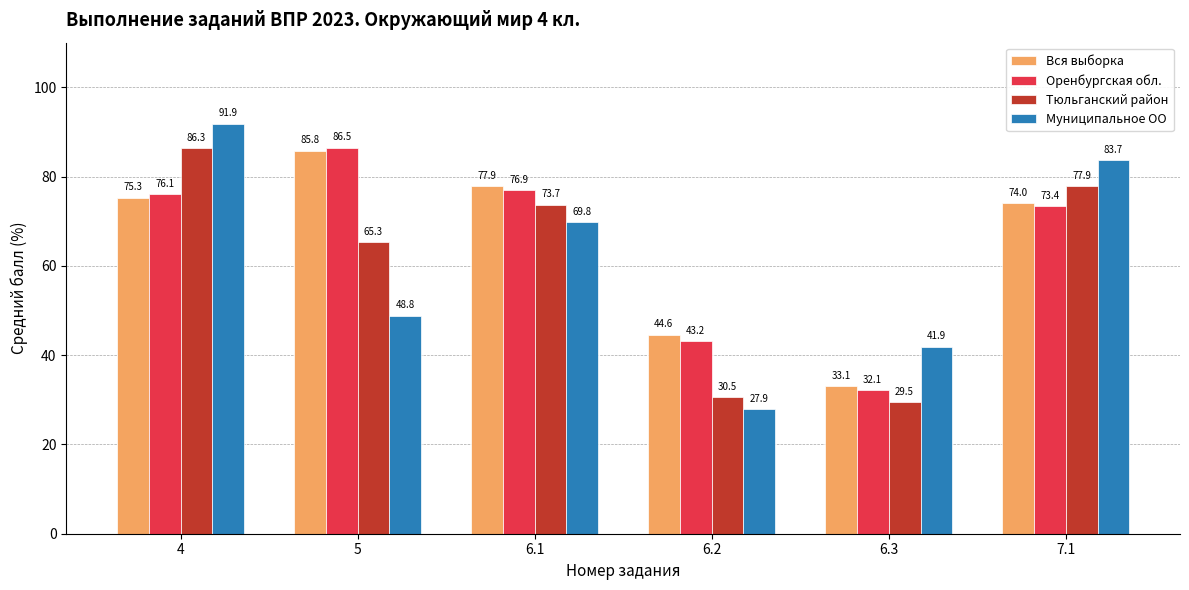

Which series has the widest spread of values?

Муниципальное ОО